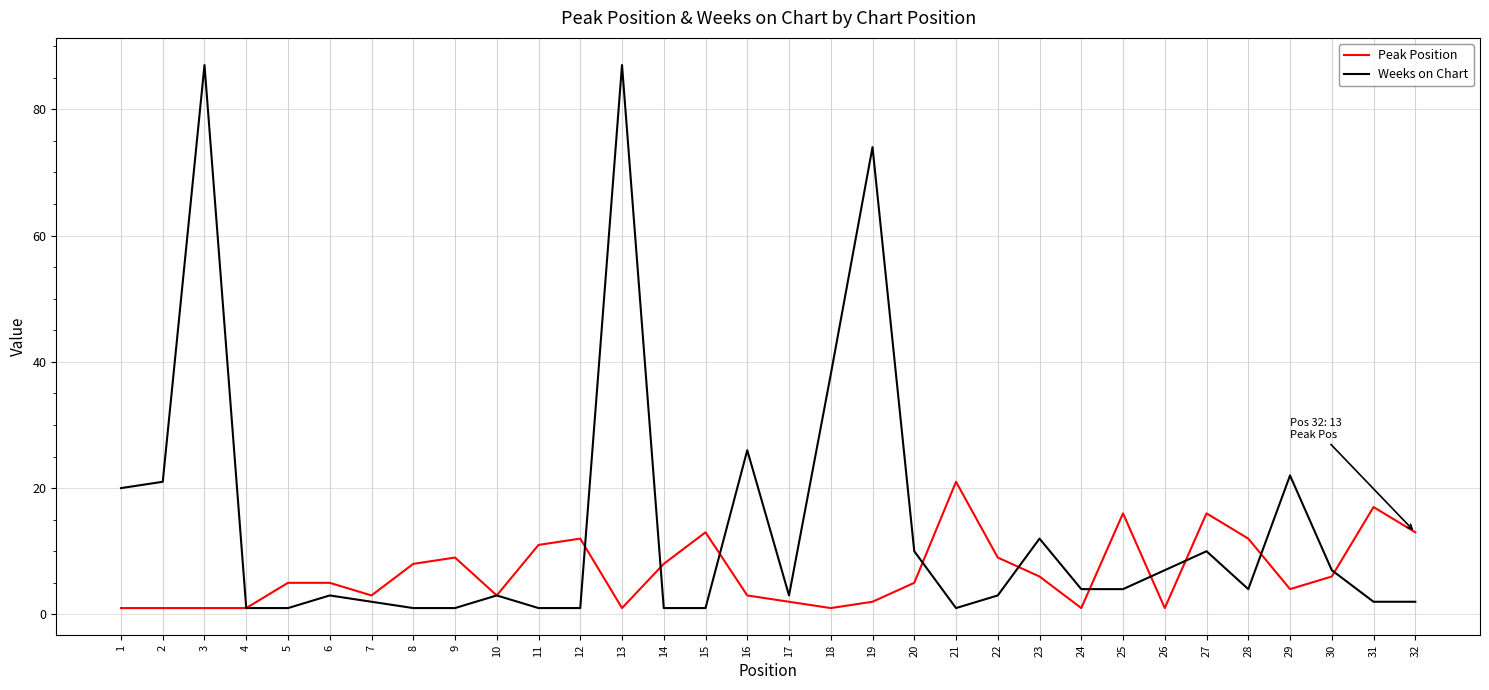

Which series has the largest total across all categories?

Weeks on Chart